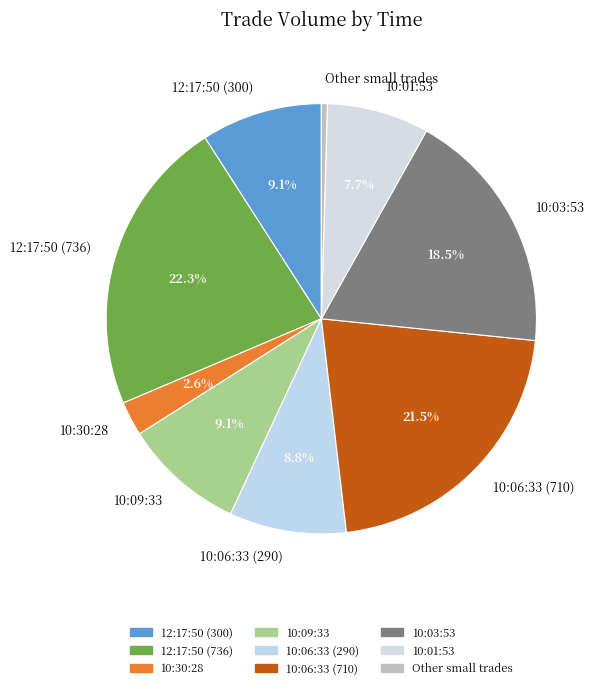

To the nearest percent, what portion does 10:30:28 represent?

3%